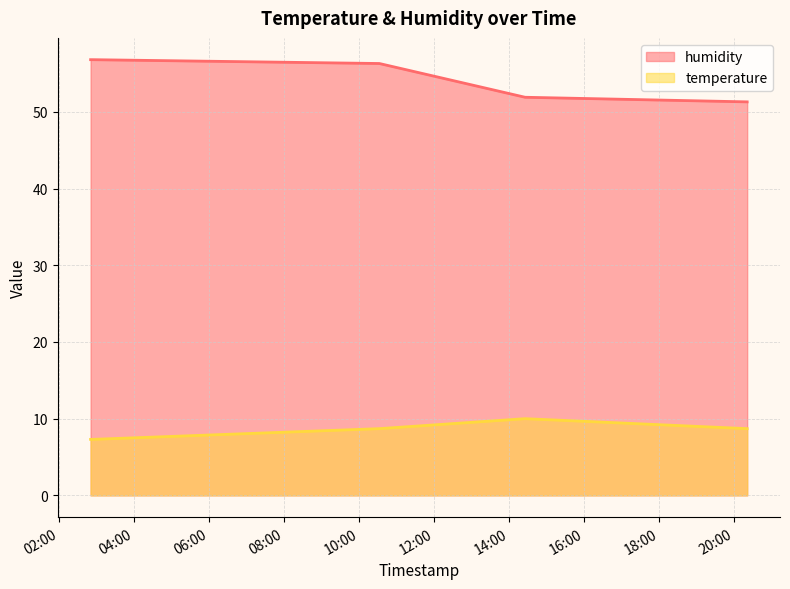

Which series has the largest range (max minus min)?

humidity